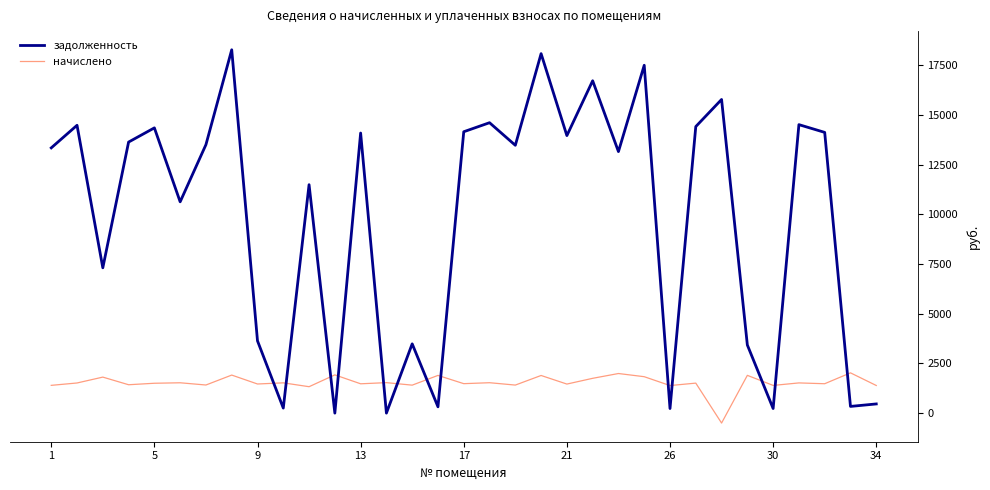

What are all the series names shown in the legend?

задолженность, начислено